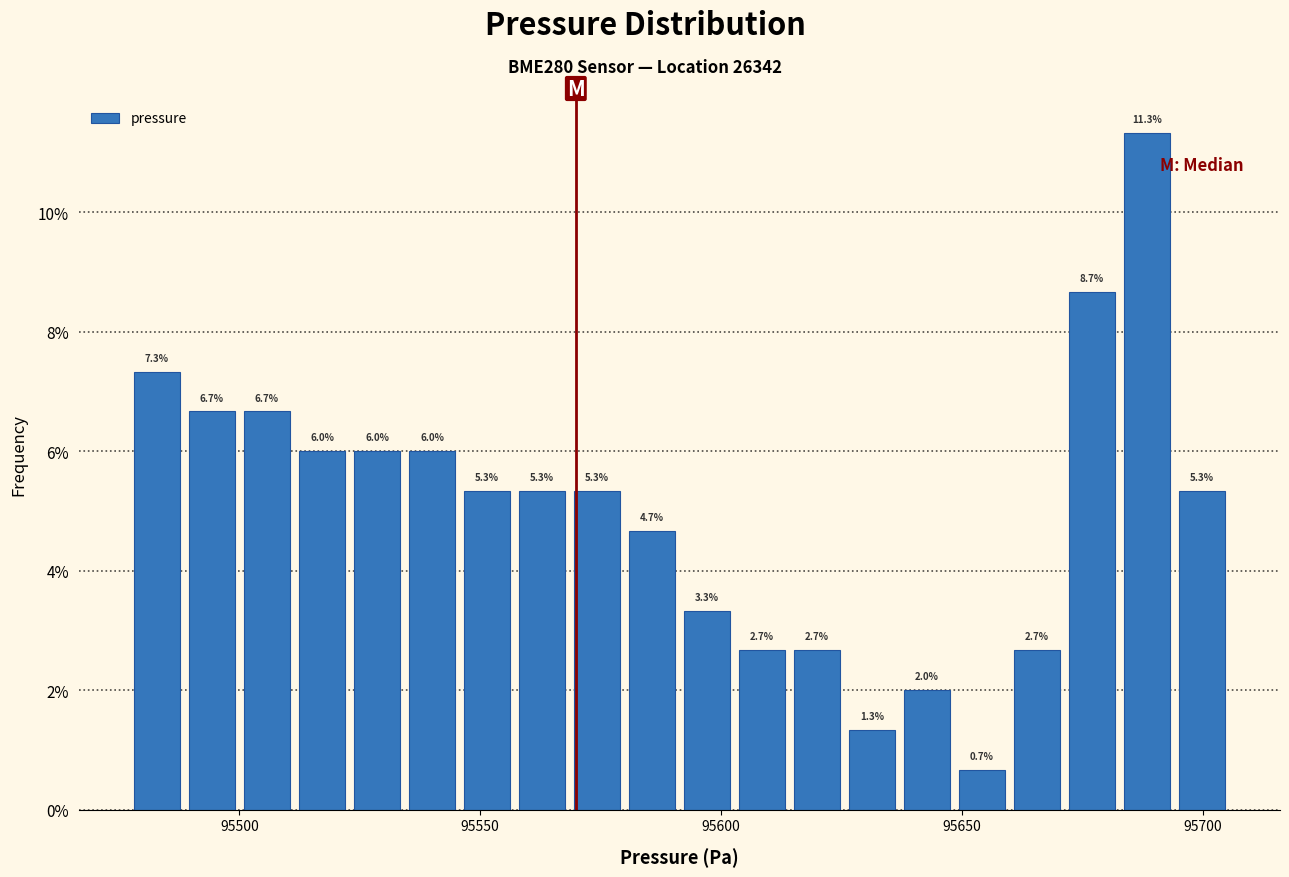

Read against the x-axis, roughly where is the centre of the tallest bar?

95690